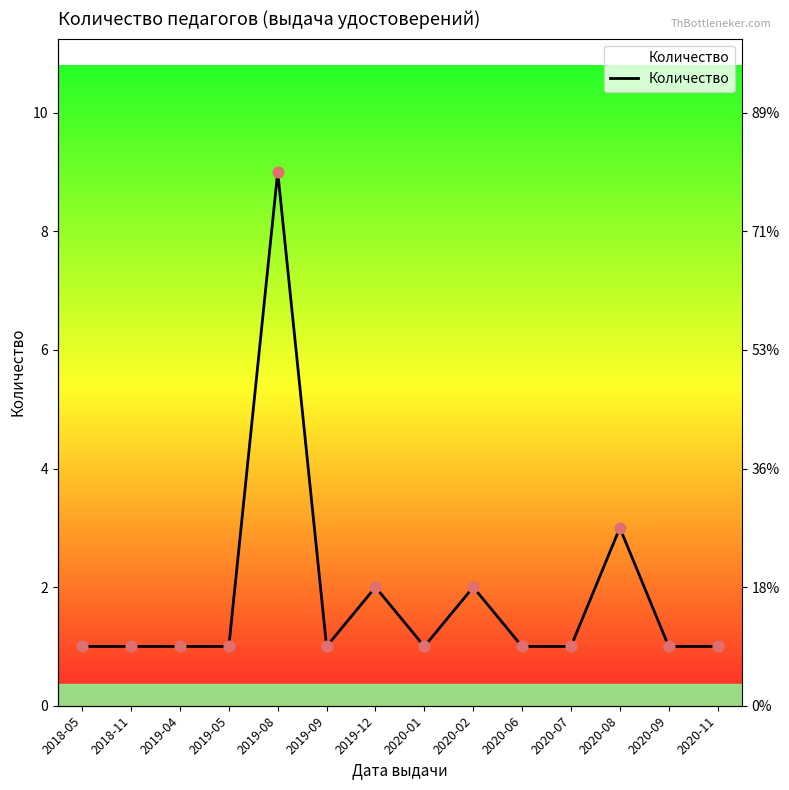

What is the change in value from 2020-08 to 2020-09?

-2